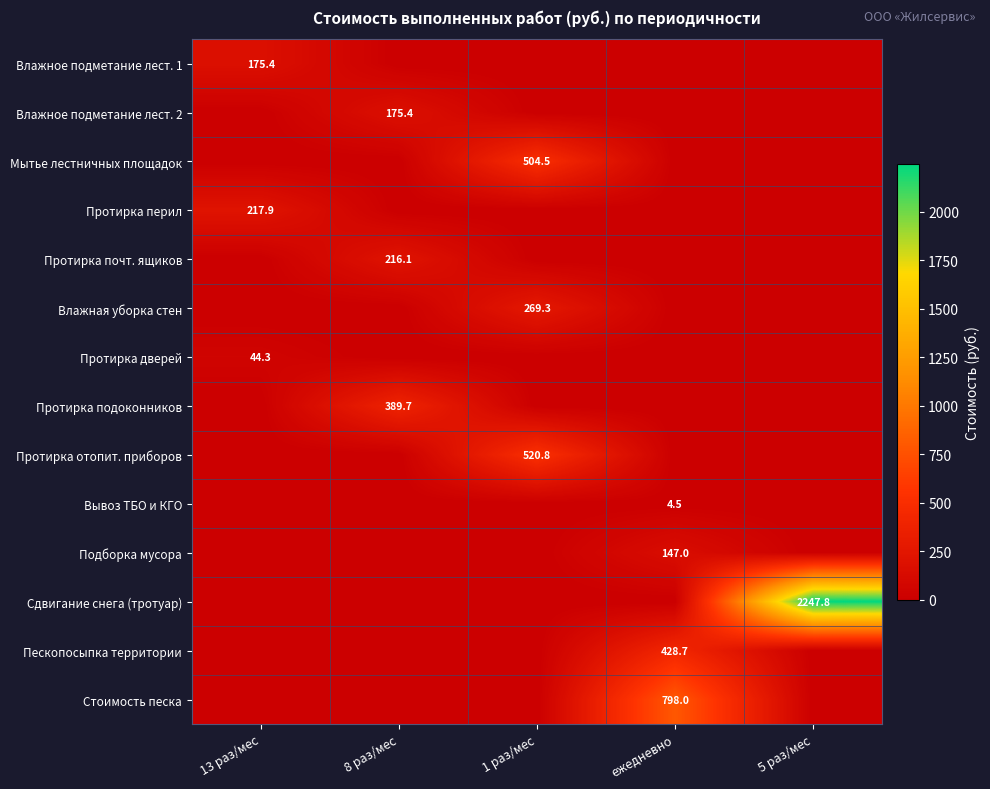

The value of Сдвигание снега (тротуар) at 5 раз/мес is 2247.8. True or false?

True